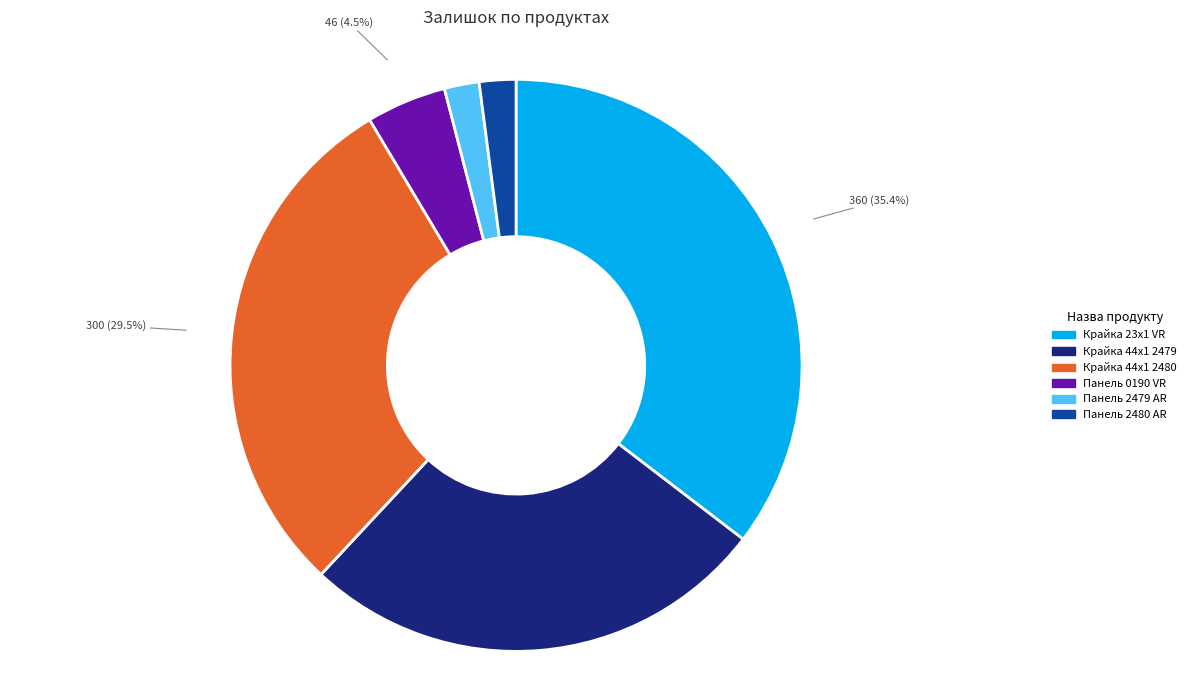

Between Панель 2479 AR and Крайка 23x1 VR, which is larger?

Крайка 23x1 VR